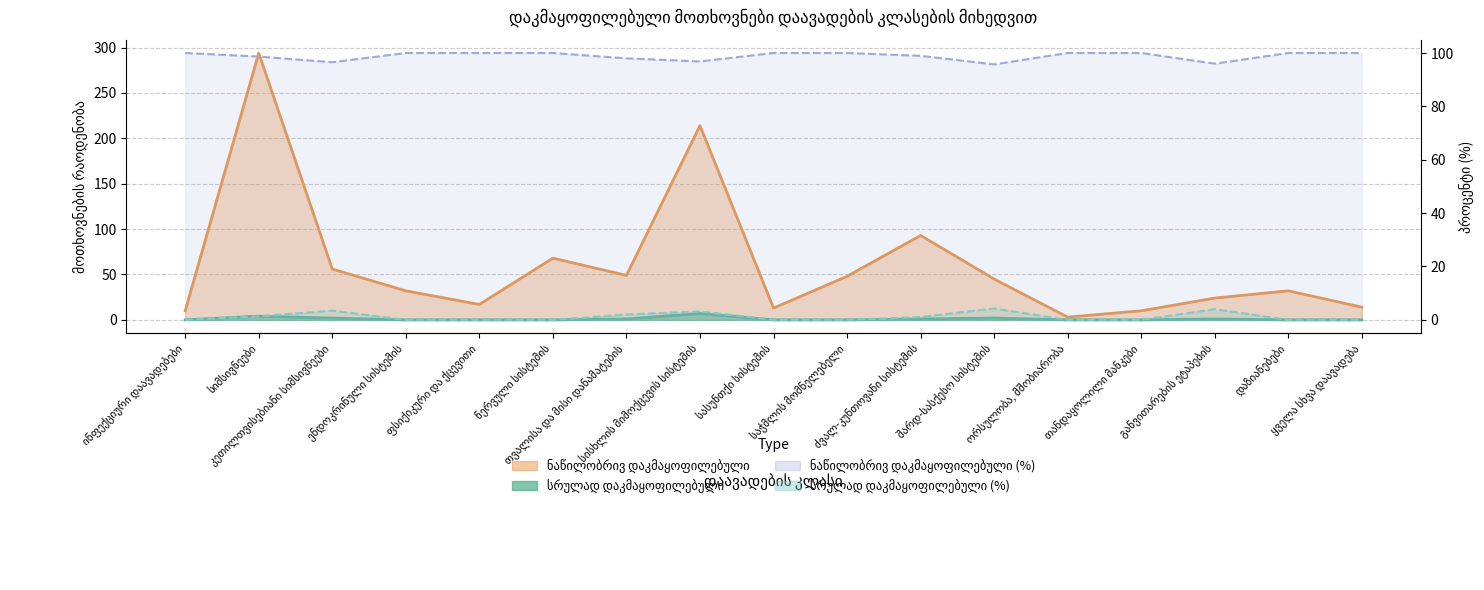

Is the value of სრულად დაკმაყოფილებული at ნერვული სისტემის greater than the value of ნაწილობრივ დაკმაყოფილებული at ფსიქიკური და ქცევითი?

No